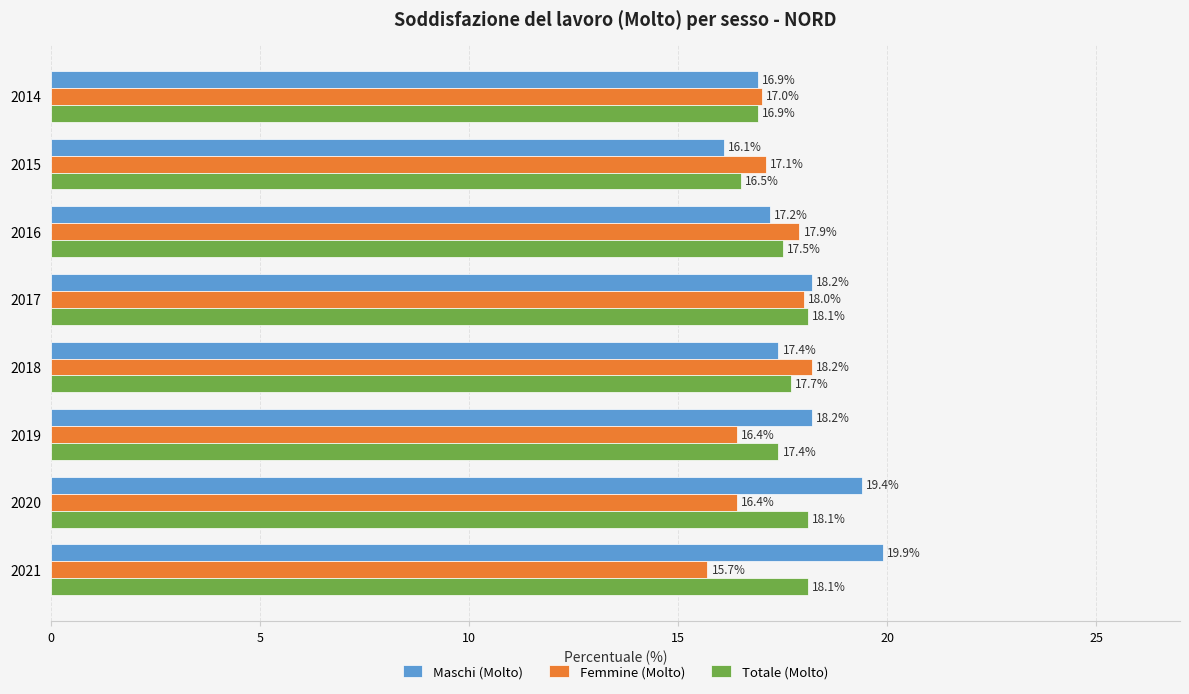

At which category is the sum across all series the highest?

2017